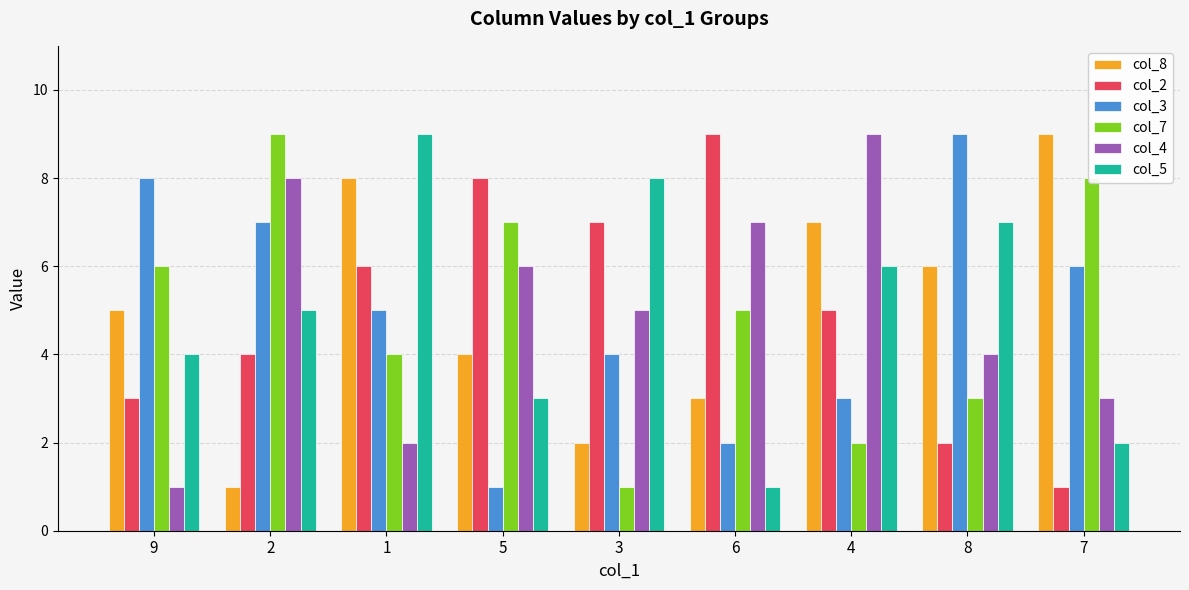

The col_5 series shows 3 at 7. True or false?

False